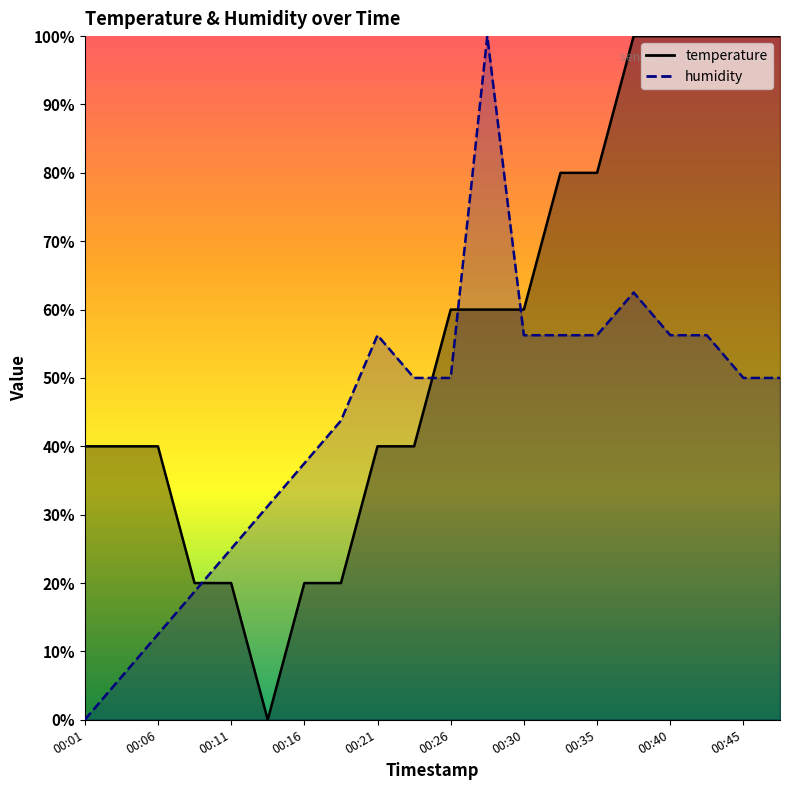

Between 00:26 and 00:33, which series saw the biggest shift?

temperature